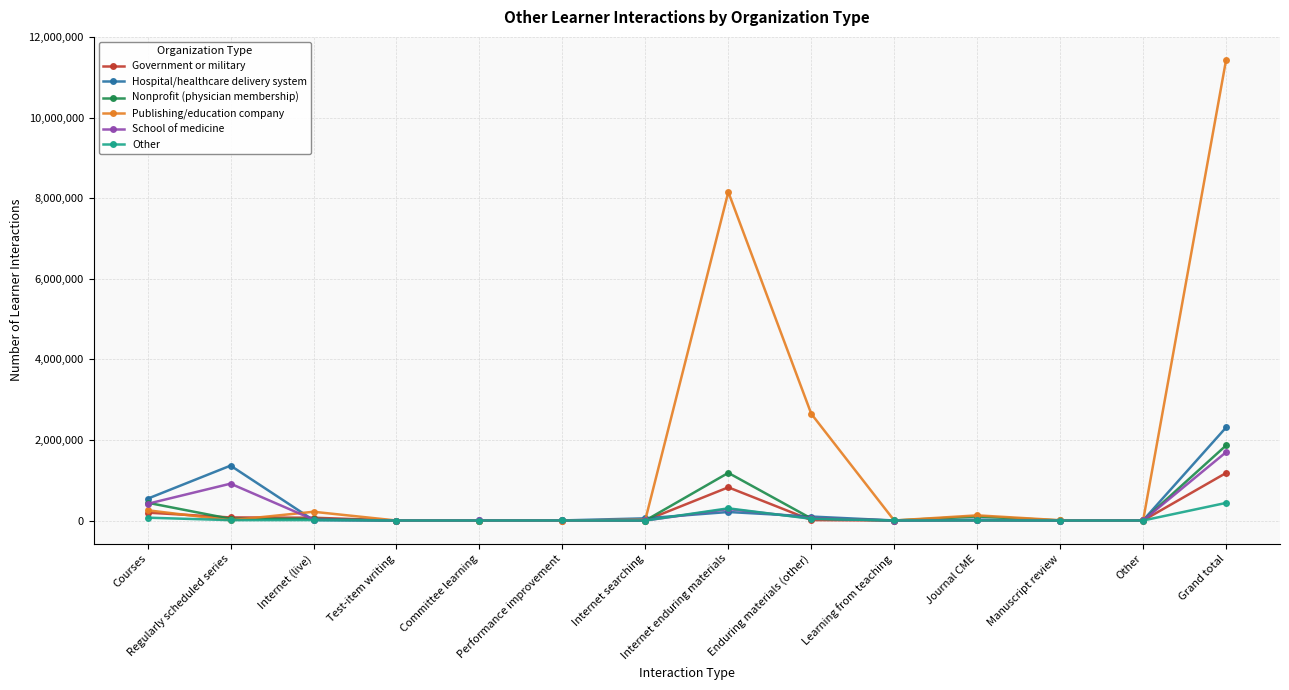

At which category is the sum across all series the highest?

Grand total